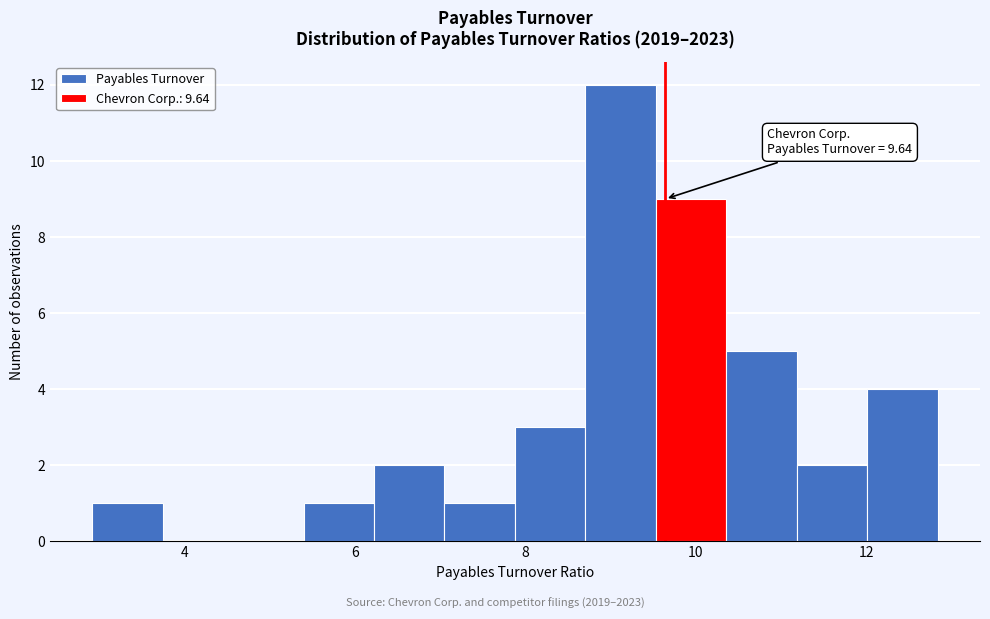

Which range on the x-axis has the tallest bar?

8.8 to 9.6